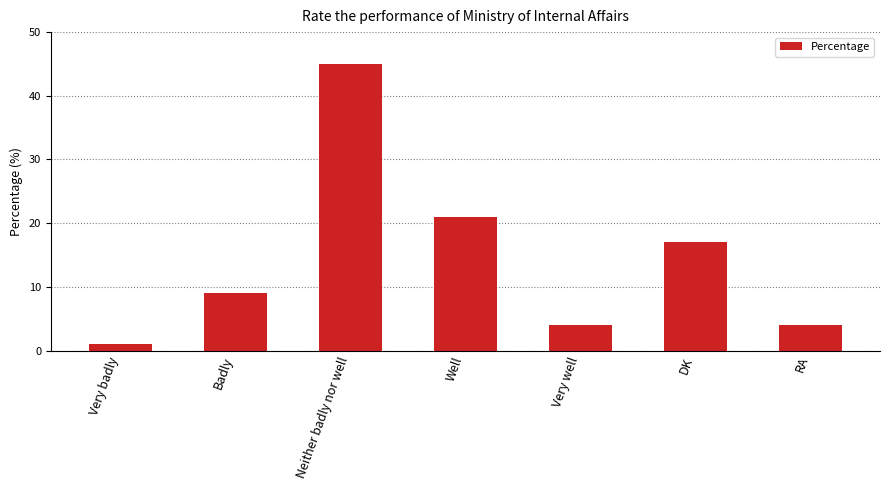

Where is the data nearest to the value 23?

Well